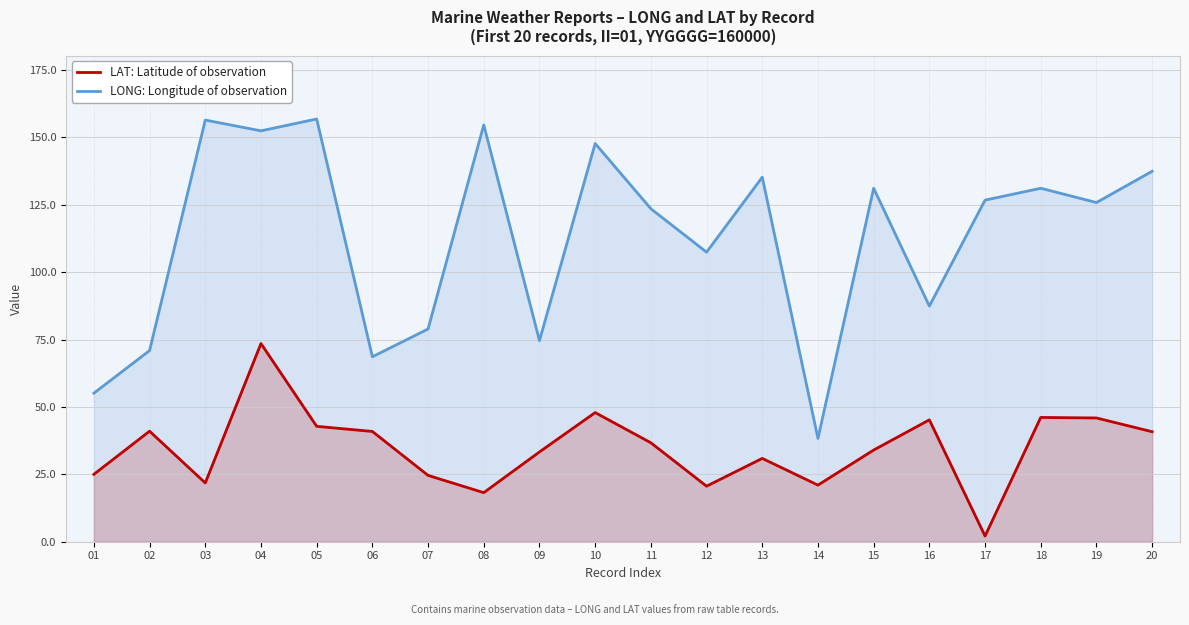

List the series in order of their overall mean, highest first.

LONG: Longitude of observation, LAT: Latitude of observation